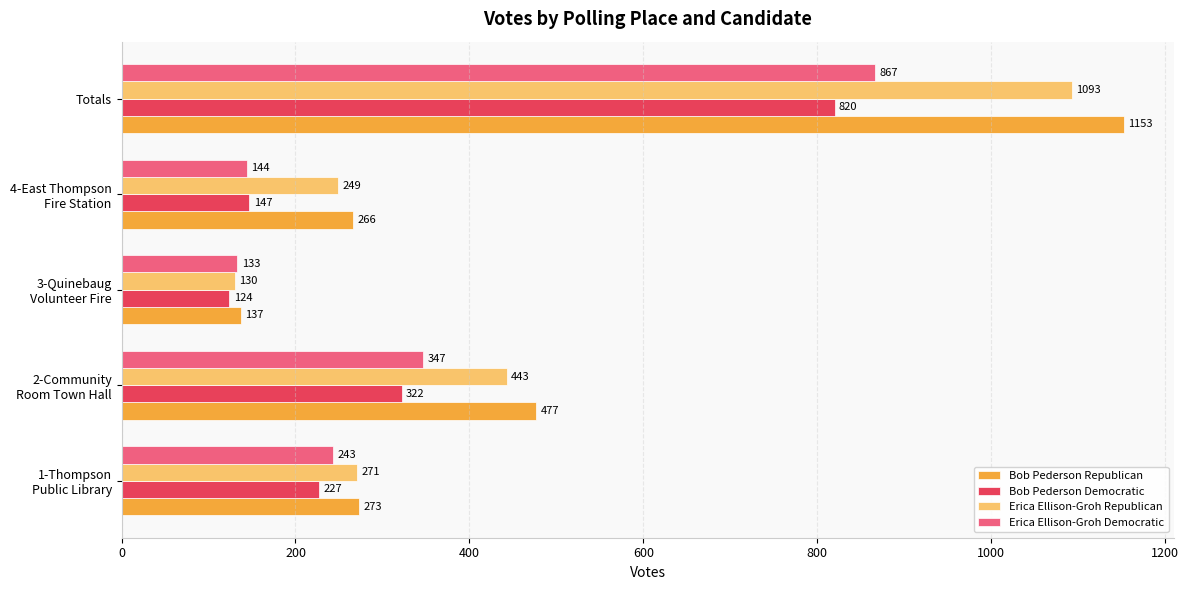

What is the approximate value of Erica Ellison-Groh Republican at Totals, to the nearest 100?

1100